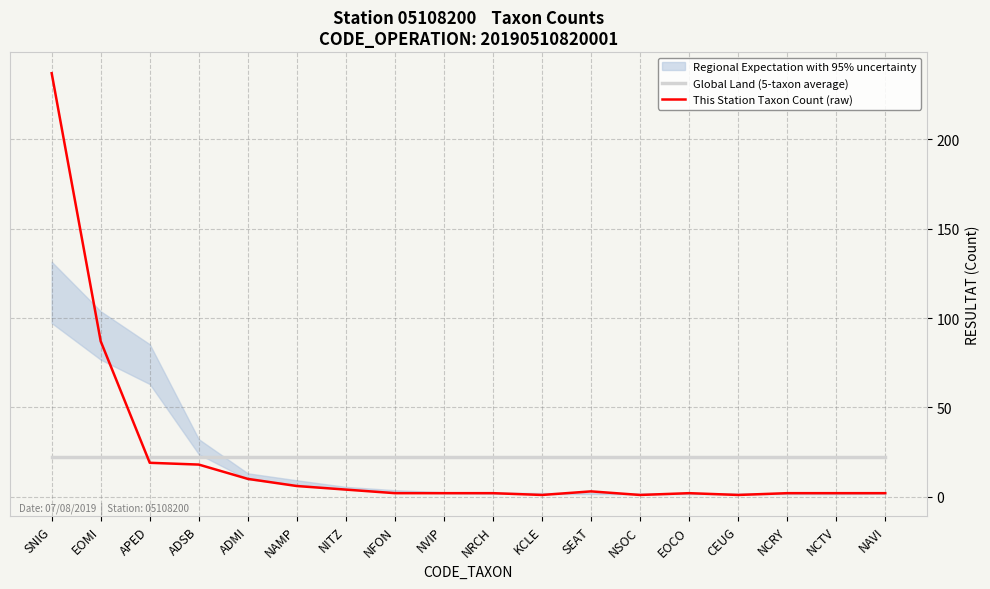

Is it true that This Station Taxon Count (raw) equals 6.0 at NAMP?

True